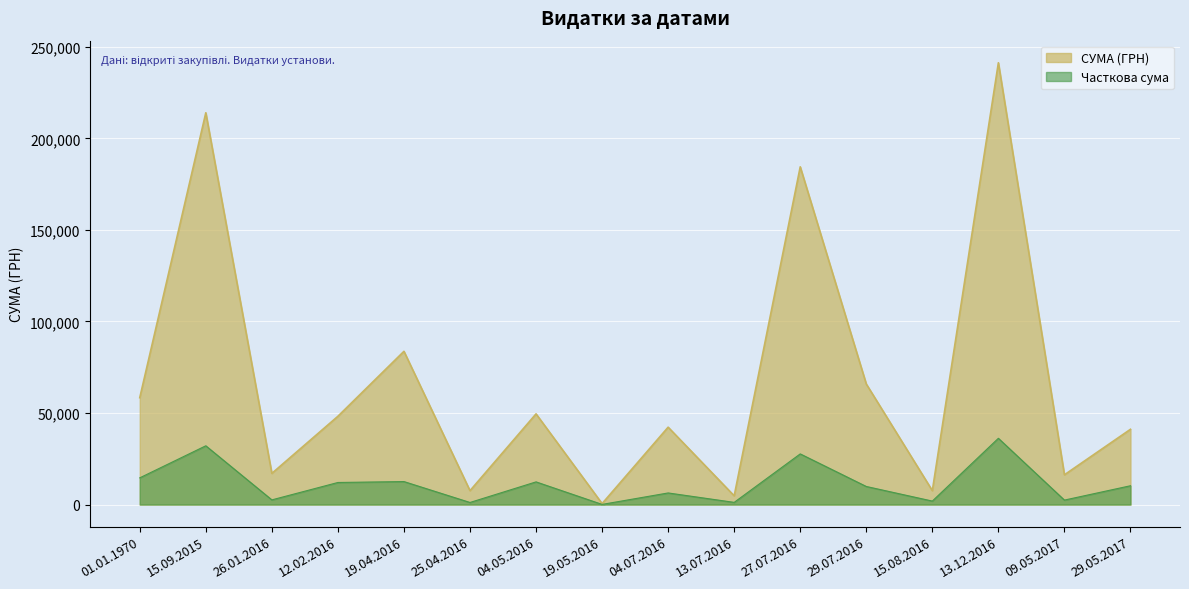

Which series changed the most between 01.01.1970 and 15.09.2015?

СУМА (ГРН)